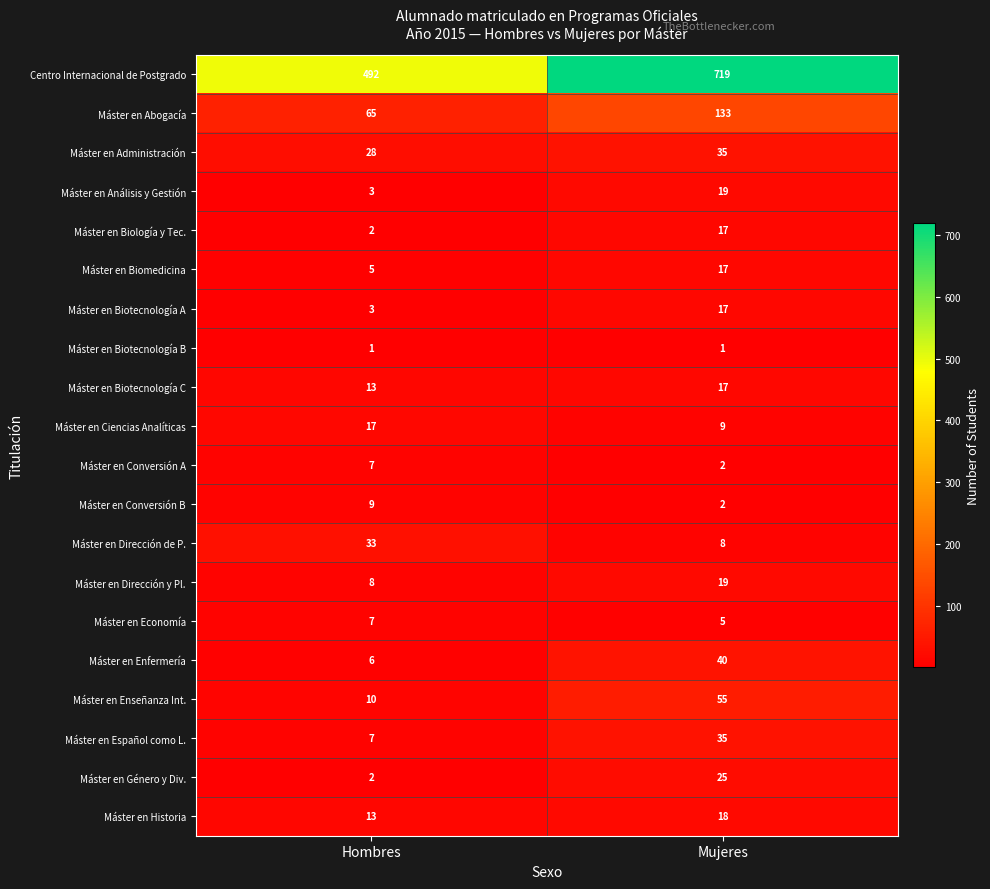

The value of Máster en Biología y Tec. at Hombres is 2. True or false?

True